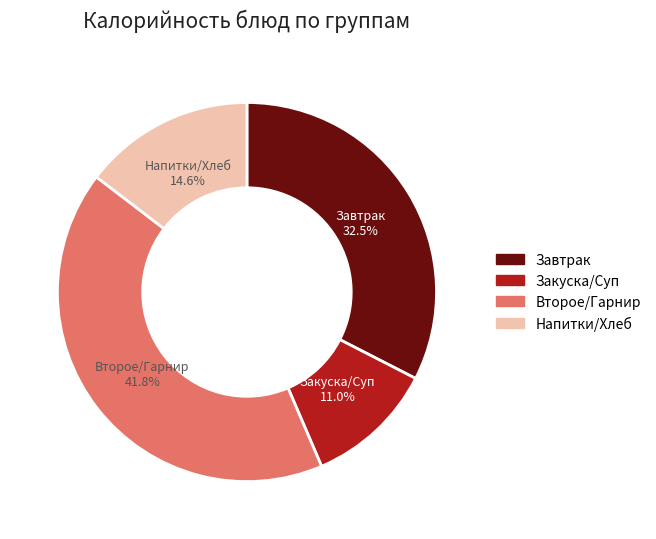

Is there any slice that represents more than half of the pie?

No